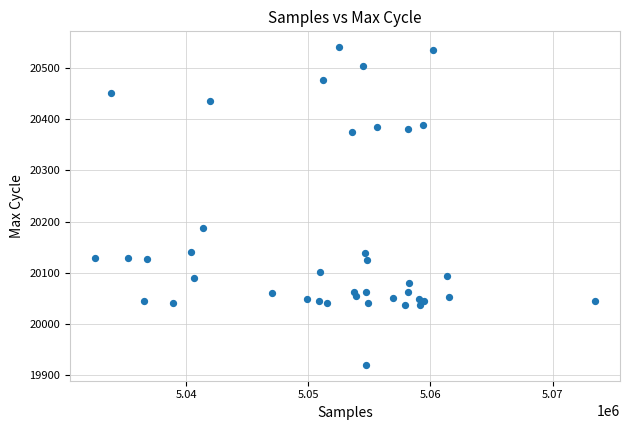

What Y value in the scatter plot is closest to 20230?

20187